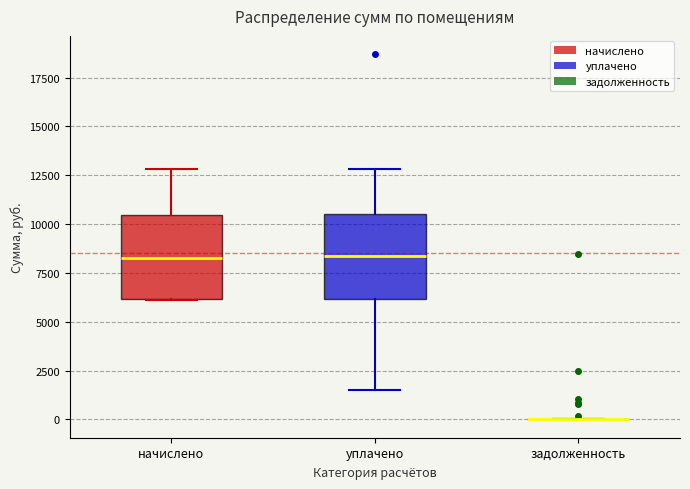

Reading left to right, read every box against the y-axis: the position of its median line, the range the box covers, and the ends of its whiskers. The values are not printed on the chart, so give them approximately, as read against the axis.

начислено: median 8500, box 6000 to 10500, whiskers 6000 to 13000
уплачено: median 8500, box 6000 to 10500, whiskers 1500 to 13000
задолженность: box collapsed to a line at 0, whiskers 0 to 0